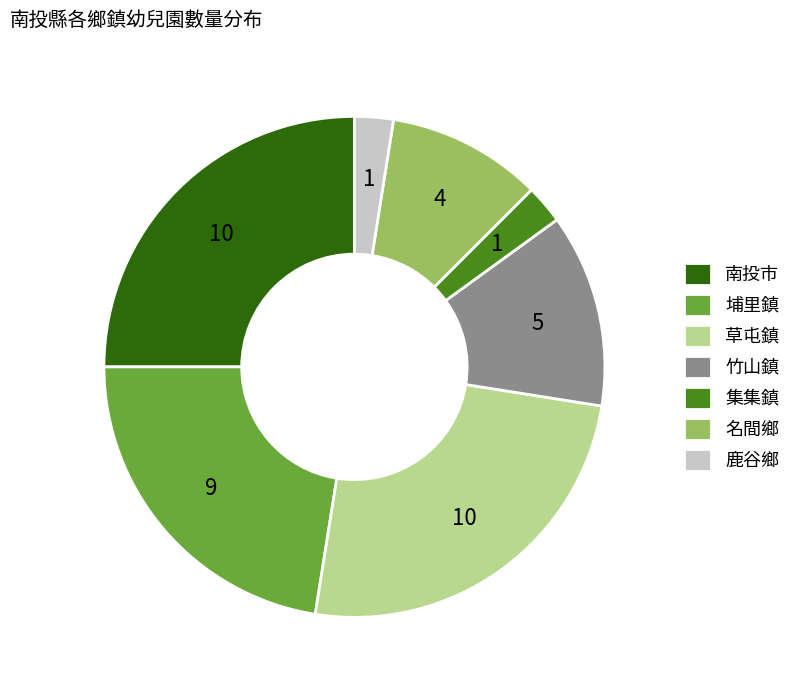

What is the ratio of the value at 竹山鎮 to the value at 草屯鎮?

0.5